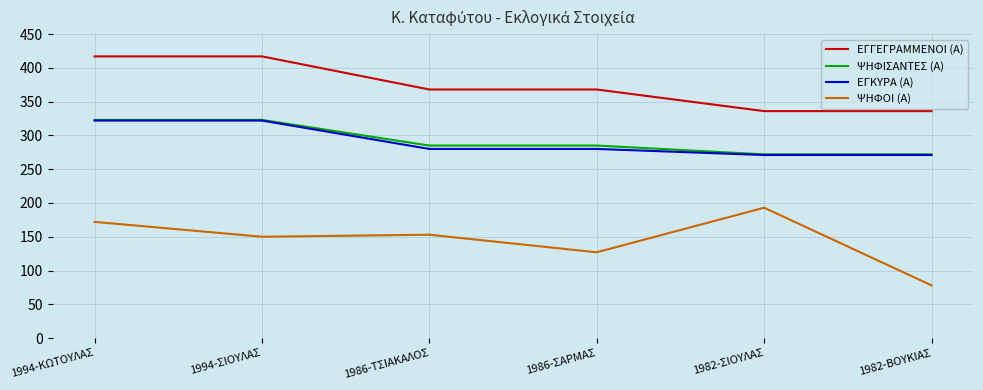

What is the difference between the highest and lowest values at 1986-ΣΑΡΜΑΣ?

241